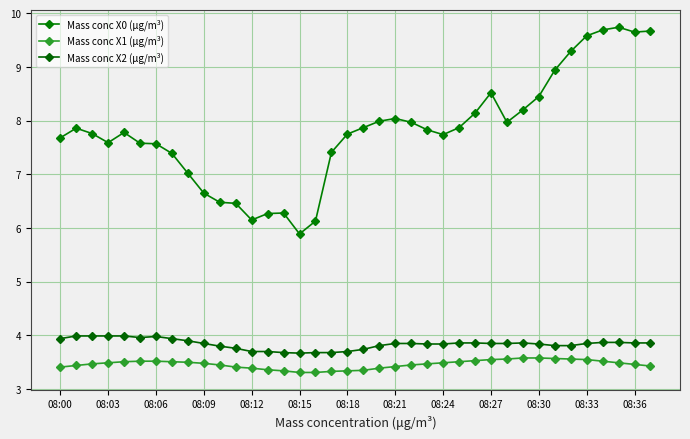

What is the lowest value of the Mass conc X2 (μg/m³) series?

3.7